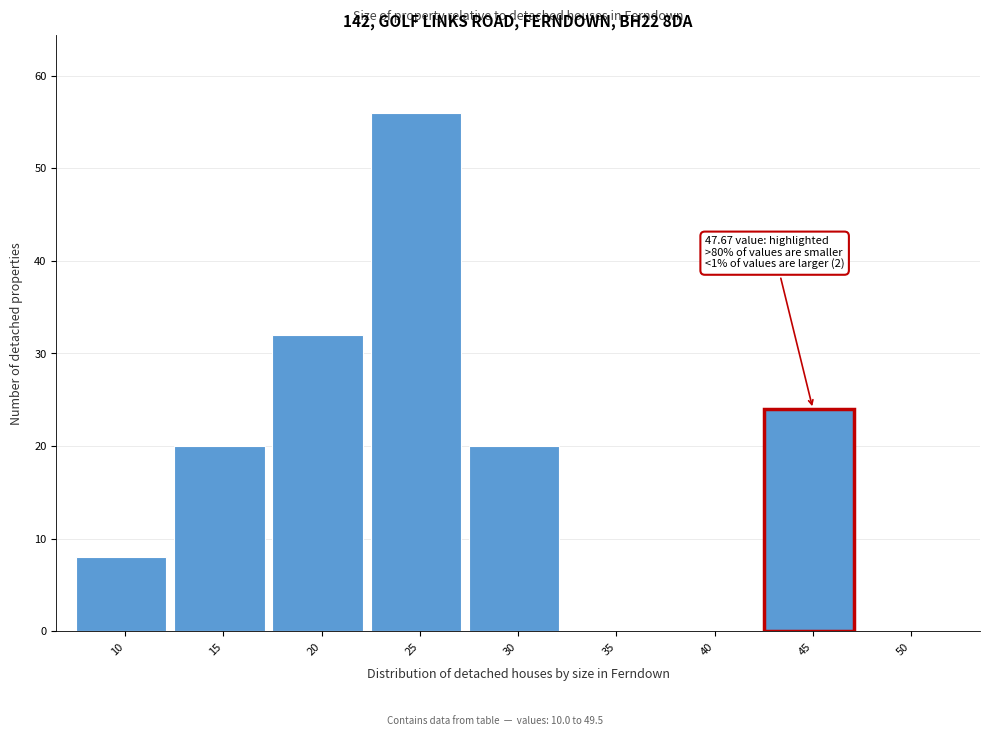

Reading left to right, list all the values displayed in this chart.

10=8	15=20	20=32	25=56	30=20	35=0	40=0	45=24	50=0